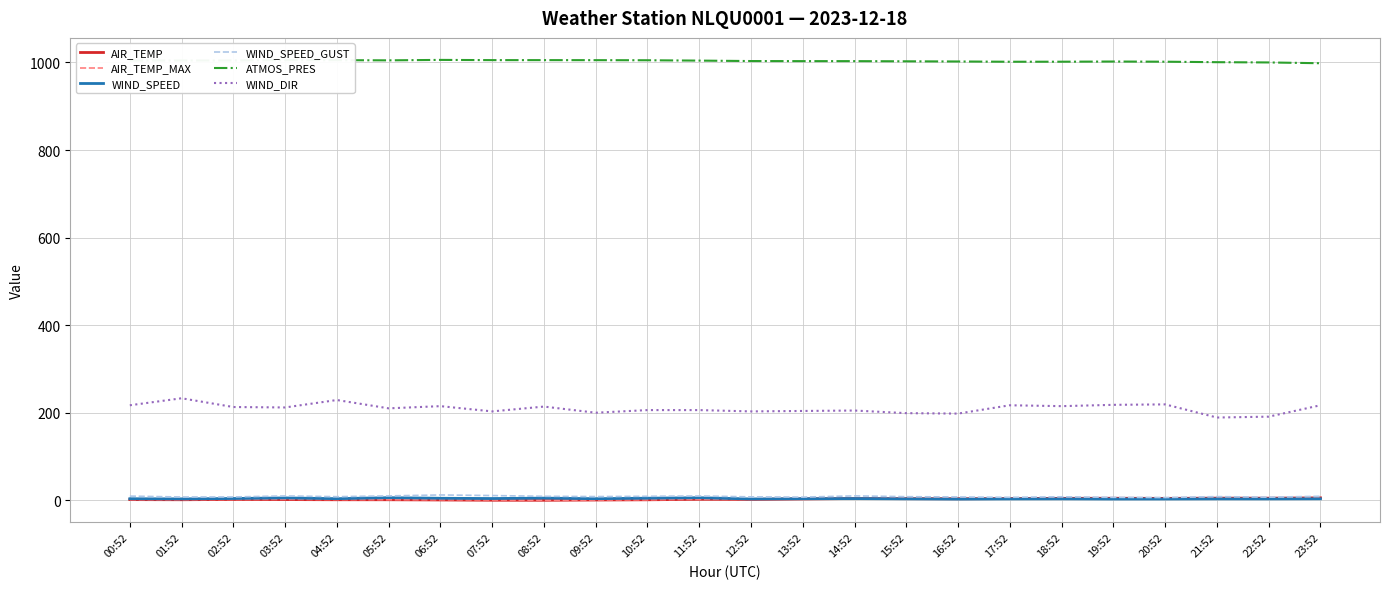

What are all the series names shown in the legend?

AIR_TEMP, AIR_TEMP_MAX, WIND_SPEED, WIND_SPEED_GUST, ATMOS_PRES, WIND_DIR